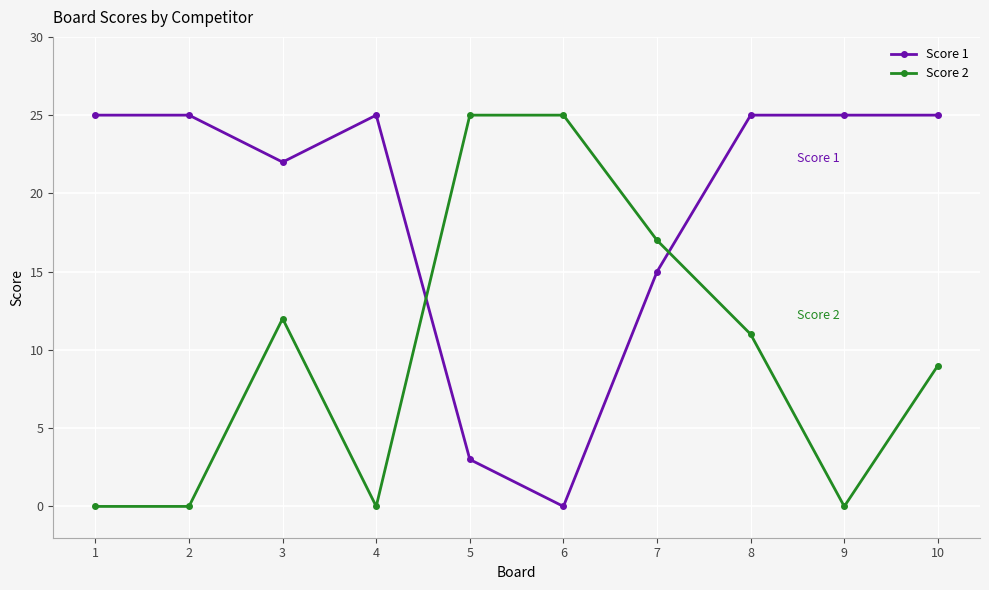

Is the value of Score 2 at 6 greater than the value of Score 1 at 7?

Yes